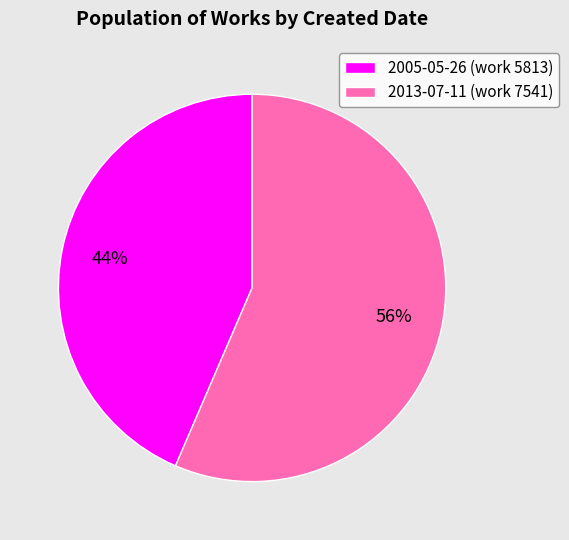

Approximately how many times larger is the value at 2005-05-26 (work 5813) compared to 2013-07-11 (work 7541)?

0.8